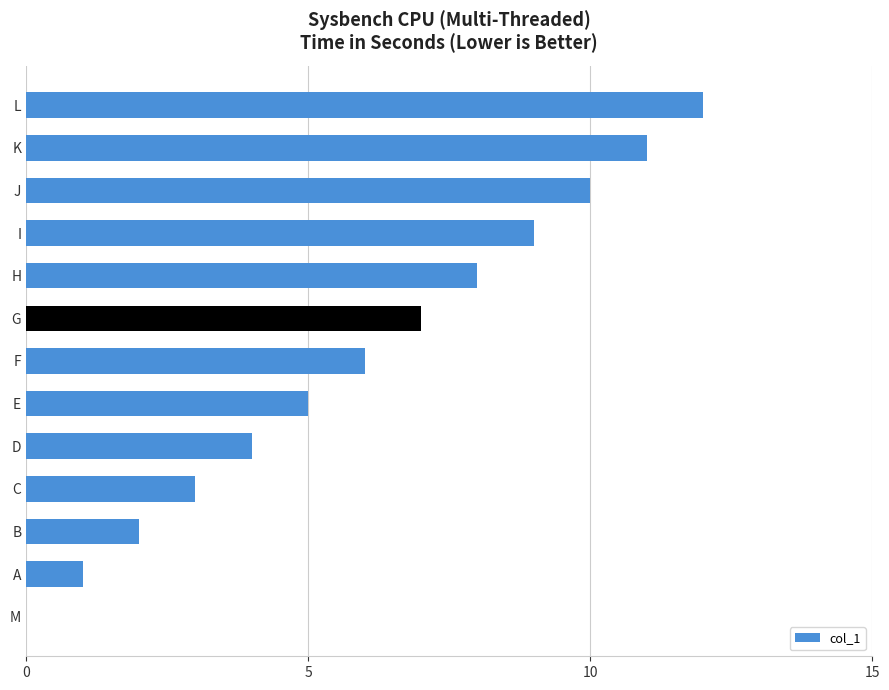

What is the value of the 3rd bar from the left?

2